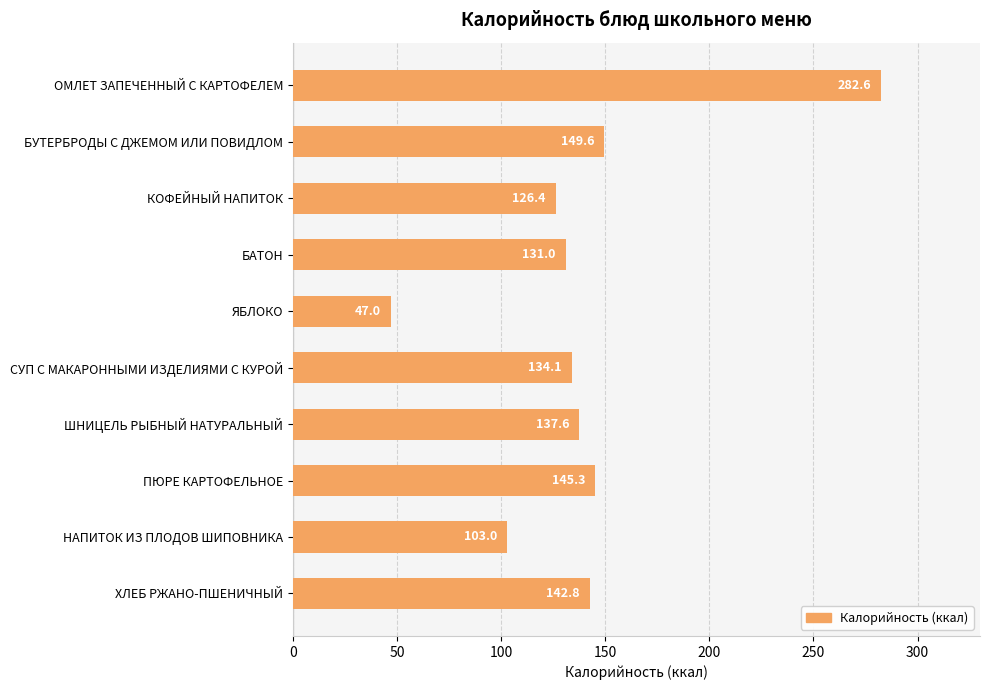

What is the change in value from ОМЛЕТ ЗАПЕЧЕННЫЙ С КАРТОФЕЛЕМ to БАТОН?

-151.6